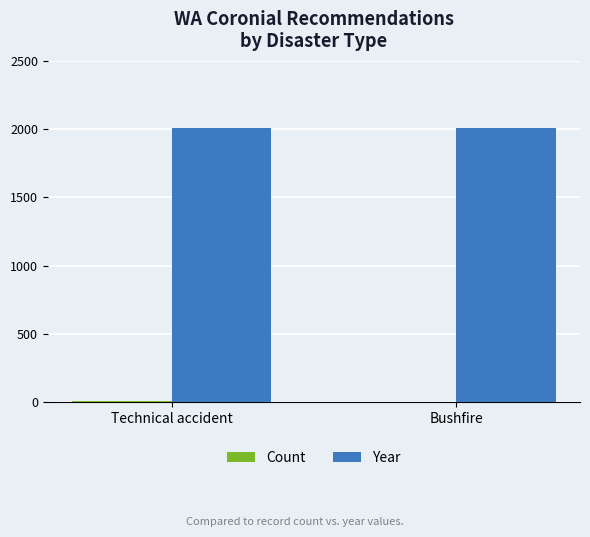

What is the maximum value shown in the chart?

2012